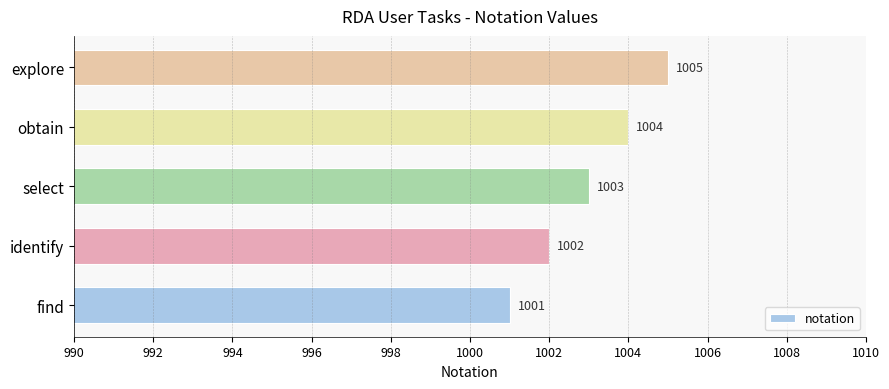

Read the value at find.

1001